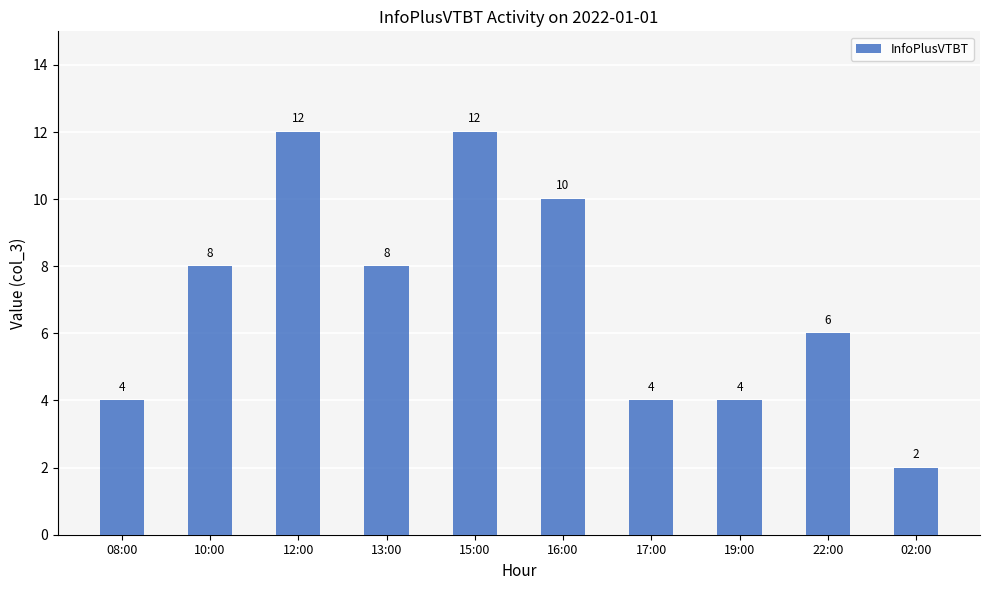

The value at 15:00 is 12. True or false?

True